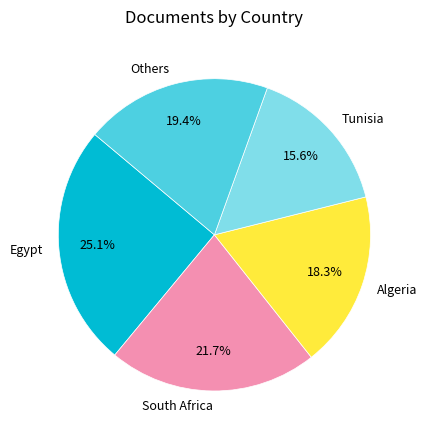

Rank the categories by value from highest to lowest.

Egypt, South Africa, Others, Algeria, Tunisia